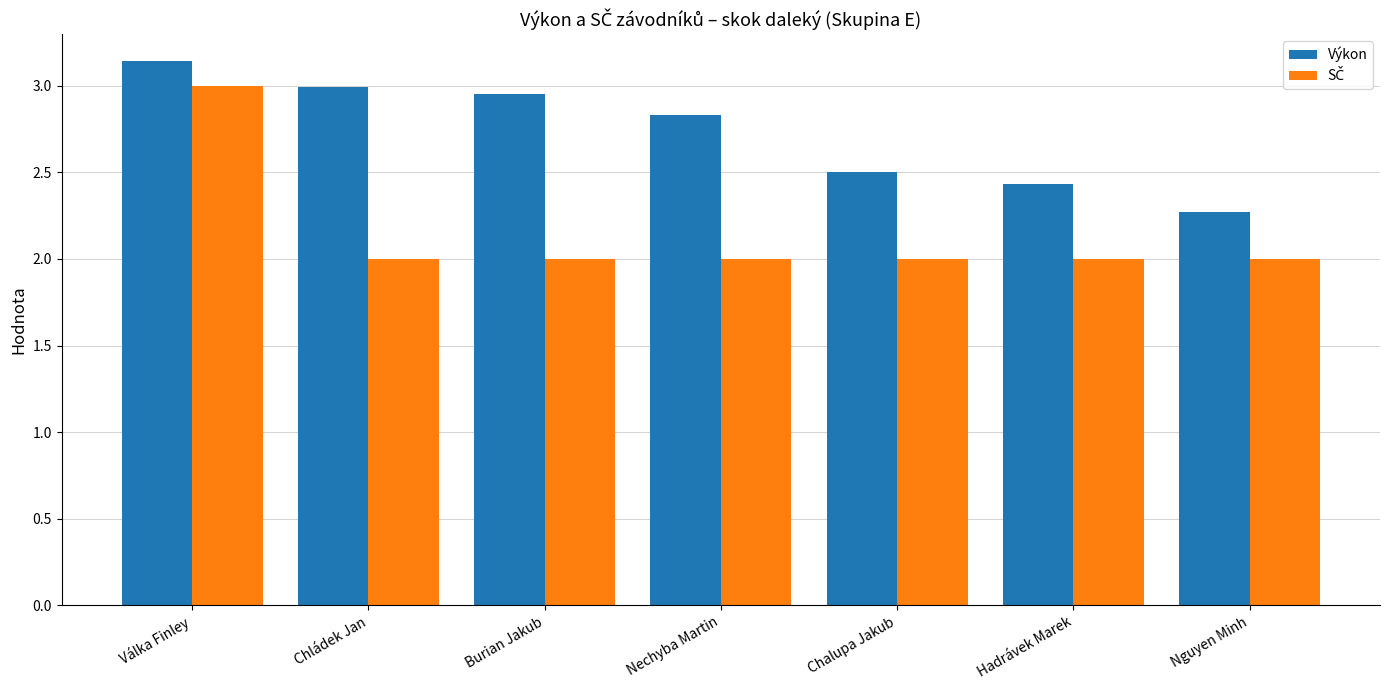

Is it true that Výkon equals 2.8 at Nechyba Martin?

True